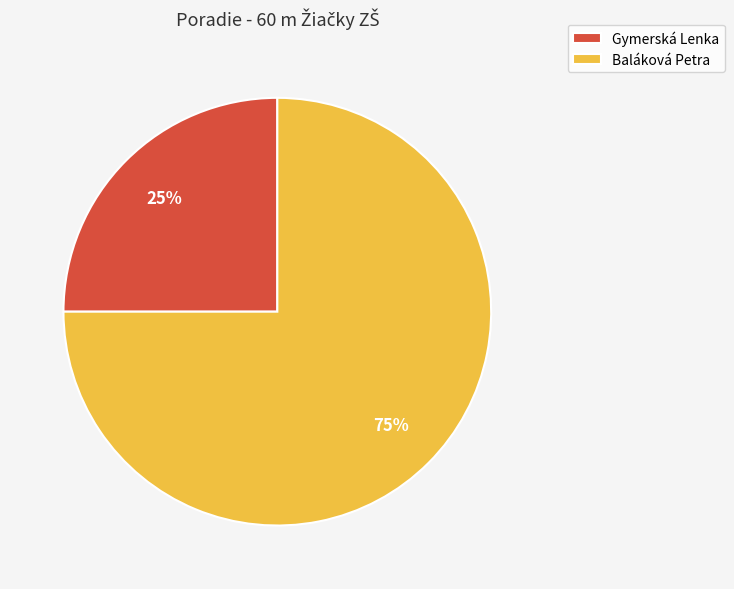

How many slices are in this pie chart?

2